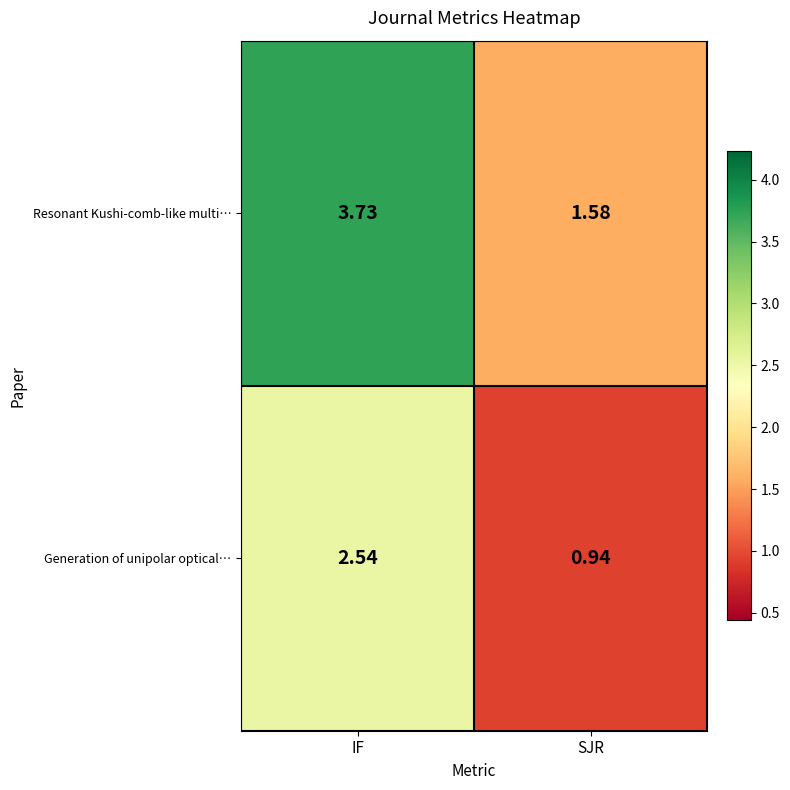

Which category has the highest value across all series?

IF